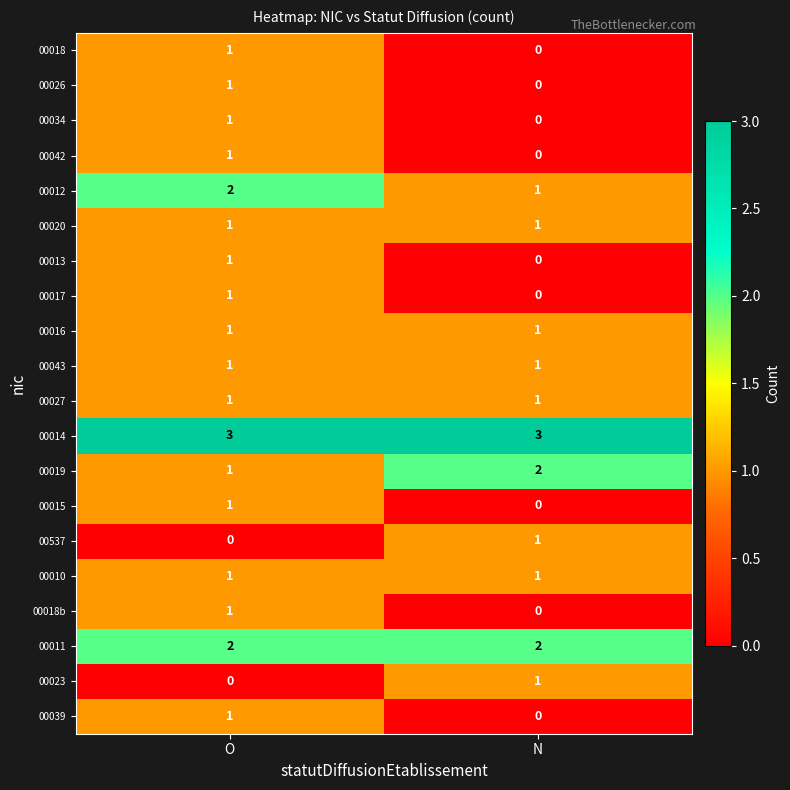

Count the number of data series in this chart.

20